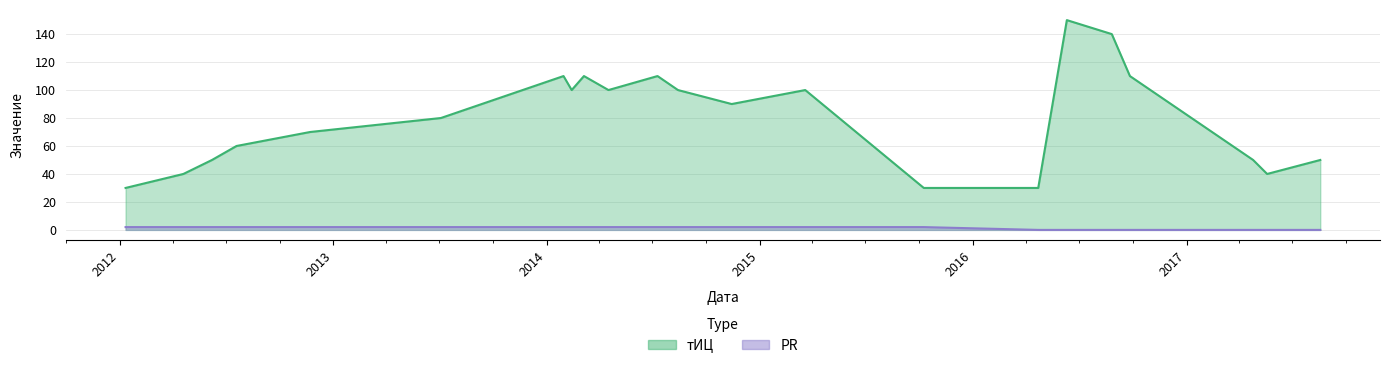

Reading left to right, transcribe all the data shown in this chart.

тИЦ: 30	40	50	60	70	80	110	100	110	100	110	100	90	100	30	30	150	140	110	50	40	50
PR: 2	2	2	2	2	2	2	2	2	2	2	2	2	2	2	0	0	0	0	0	0	0